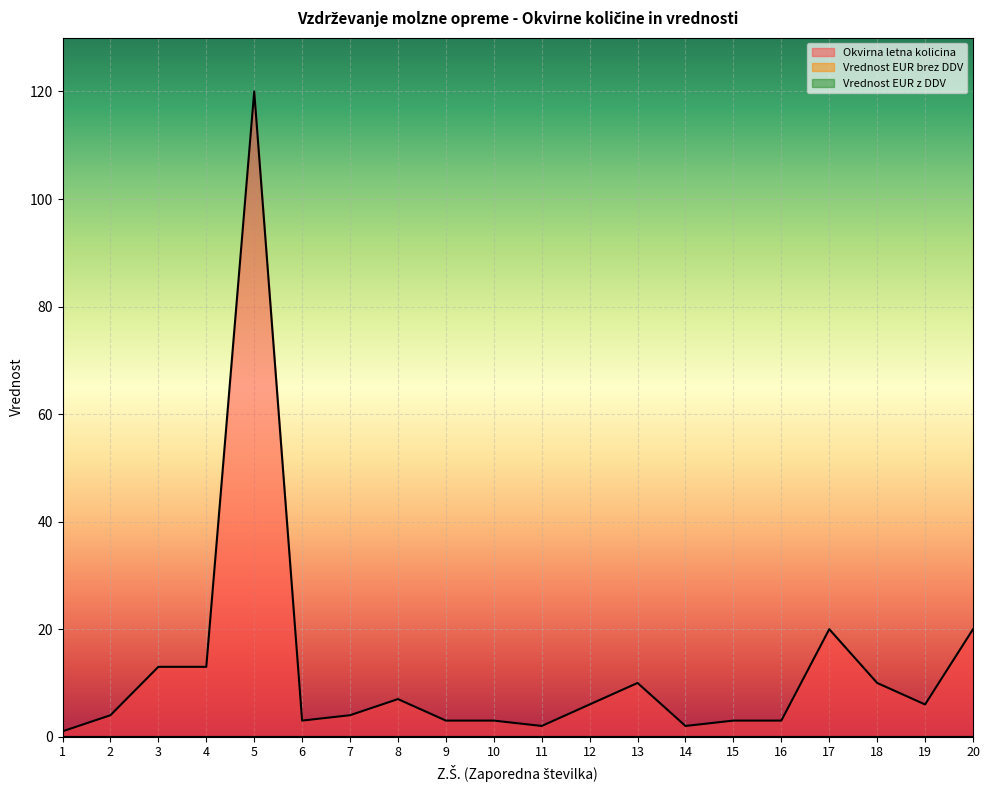

What is the difference between the maximum and minimum values in the Okvirna letna kolicina series?

119